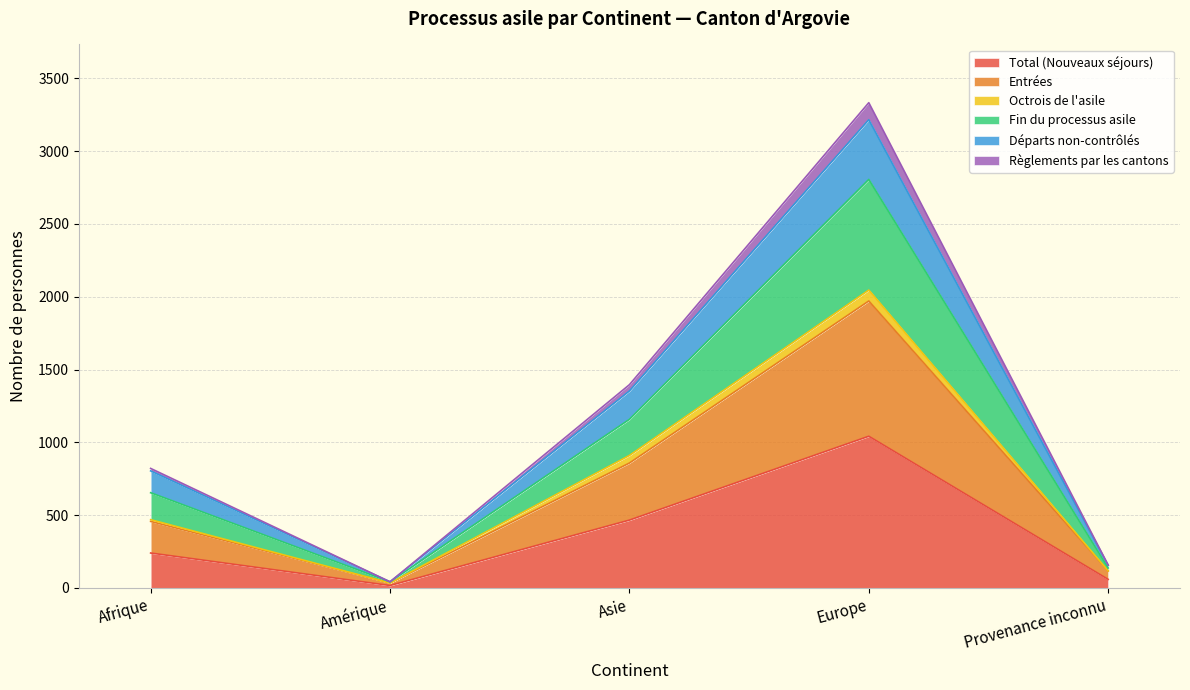

True or false: Total (Nouveaux séjours) has a value of 1042 at Europe.

True